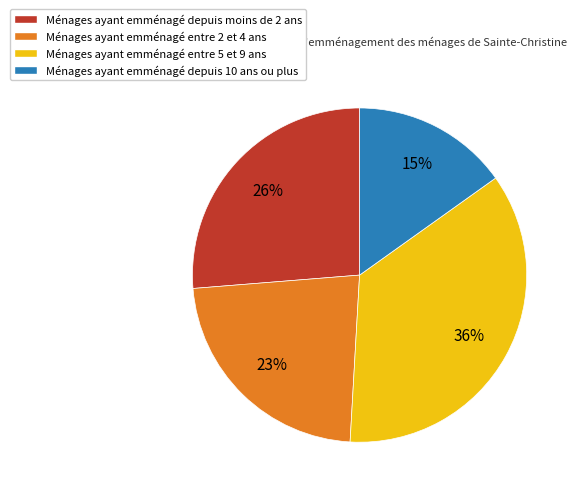

Is there a majority slice in this chart?

No